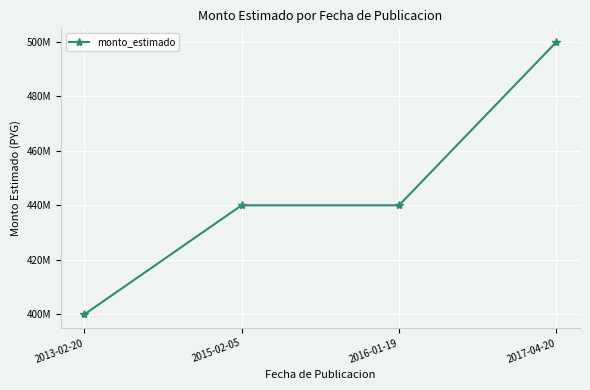

What is the ratio of the value at 2015-02-05 to the value at 2016-01-19?

1.0